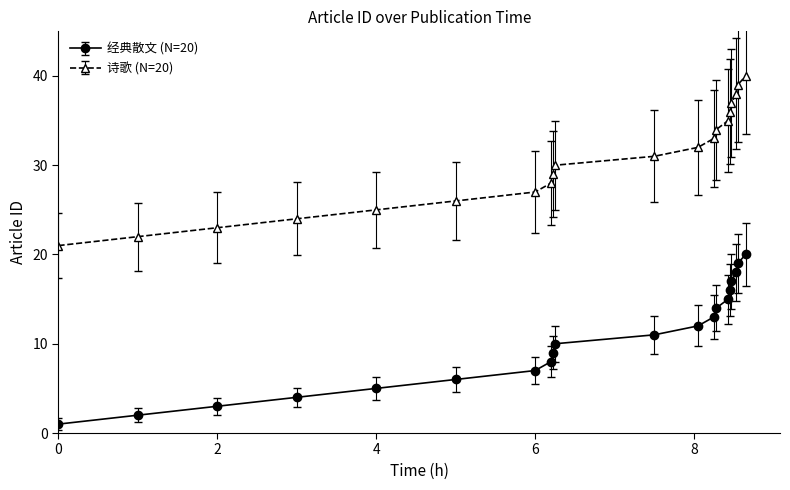

What is the greatest value displayed?

40